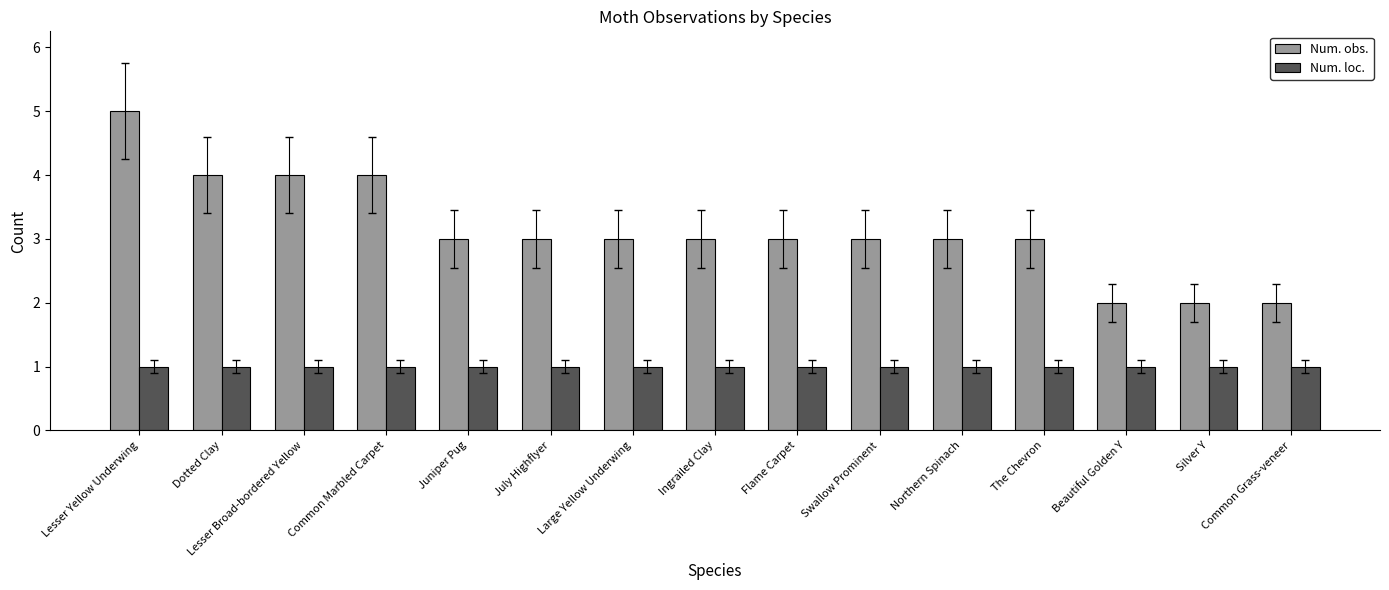

Which label corresponds to the largest value in the chart?

Lesser Yellow Underwing